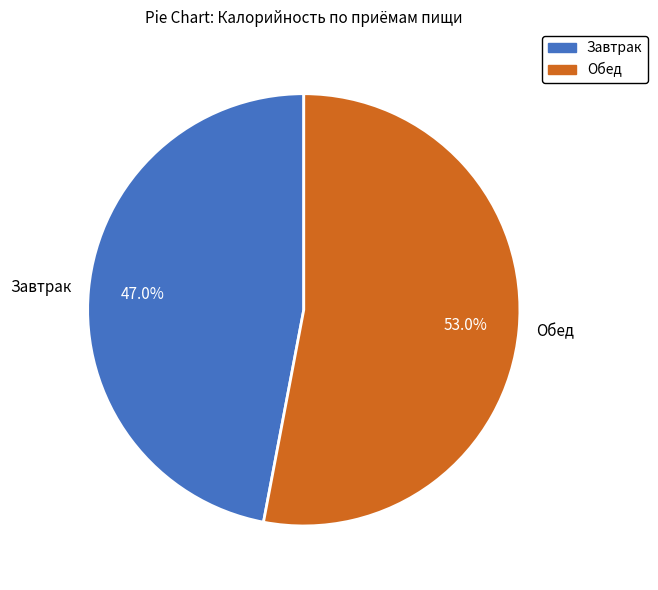

What percentage is NOT represented by Обед?

47.0%